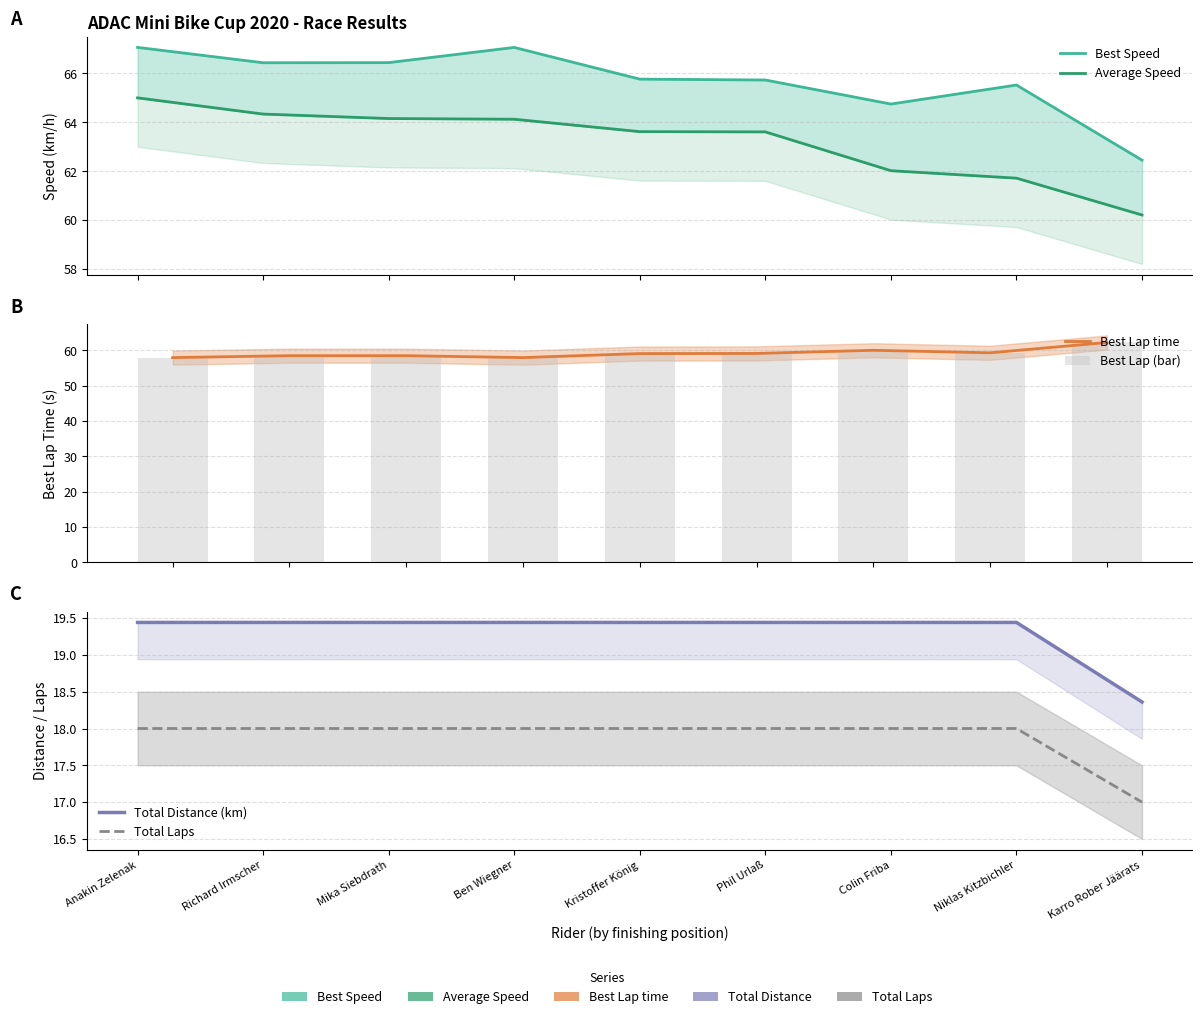

What is the highest value of the Total Laps series?

18.0